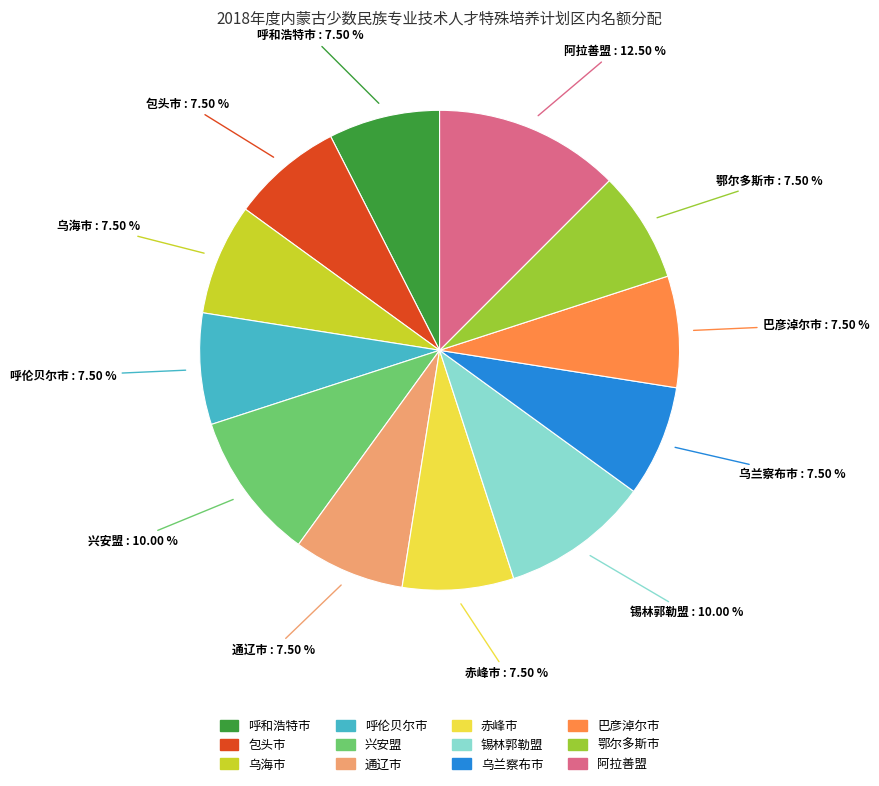

Combined, do 乌海市 and 赤峰市 account for over 50%?

No